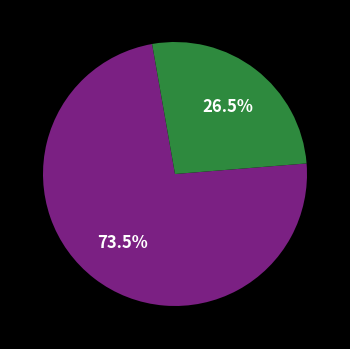

Does any single category account for the majority?

Yes